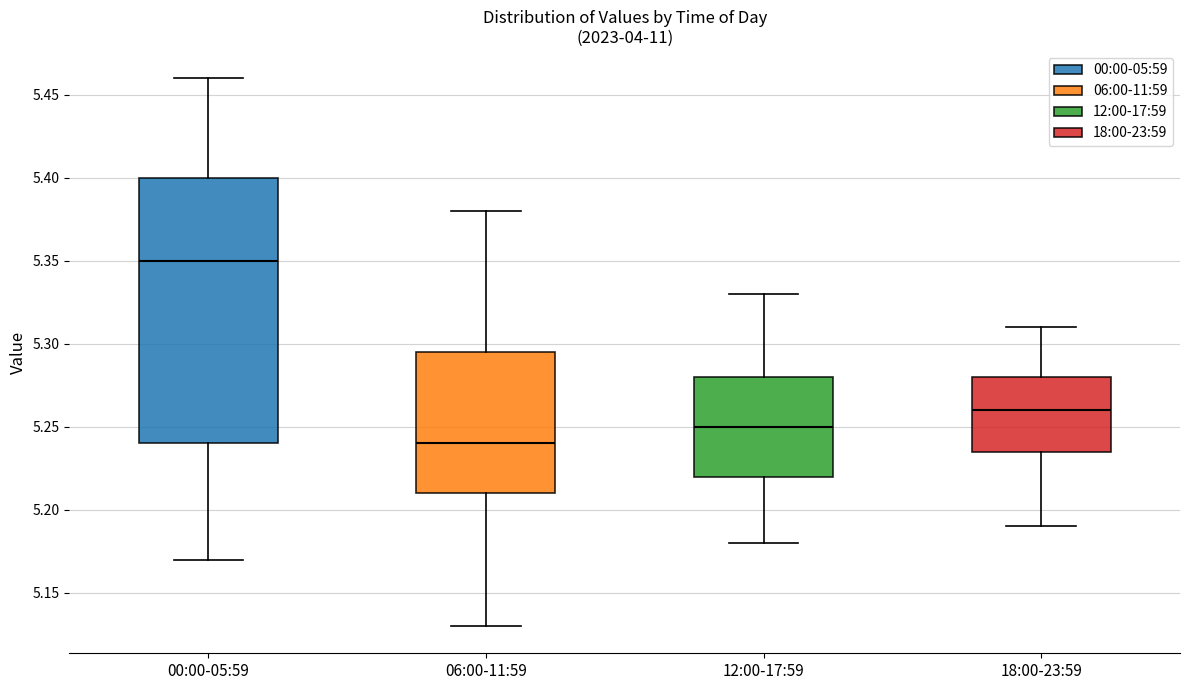

Reading left to right, read every box against the y-axis: the position of its median line, the range the box covers, and the ends of its whiskers. The values are not printed on the chart, so give them approximately, as read against the axis.

00:00-05:59: median 5.350, box 5.240 to 5.400, whiskers 5.170 to 5.460
06:00-11:59: median 5.240, box 5.210 to 5.295, whiskers 5.130 to 5.380
12:00-17:59: median 5.250, box 5.220 to 5.280, whiskers 5.180 to 5.330
18:00-23:59: median 5.260, box 5.235 to 5.280, whiskers 5.190 to 5.310